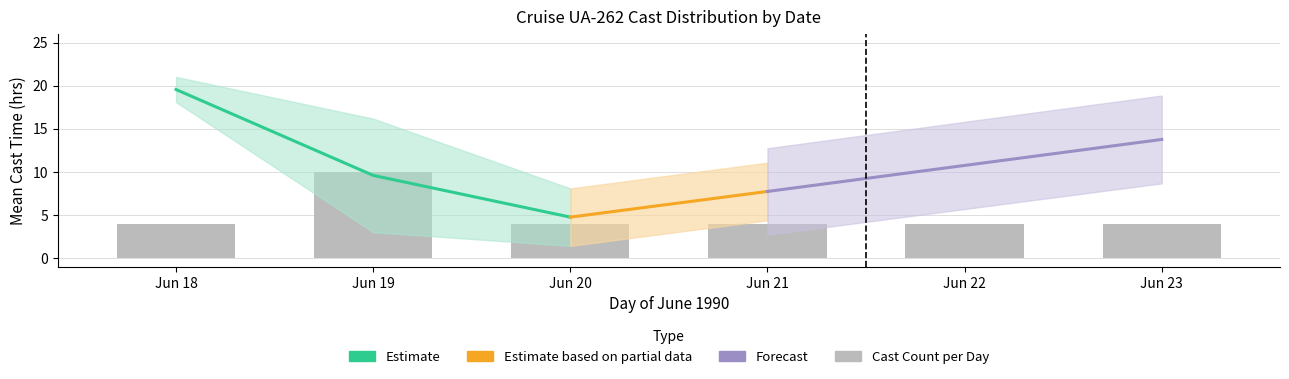

How many categories are shown in the chart?

6